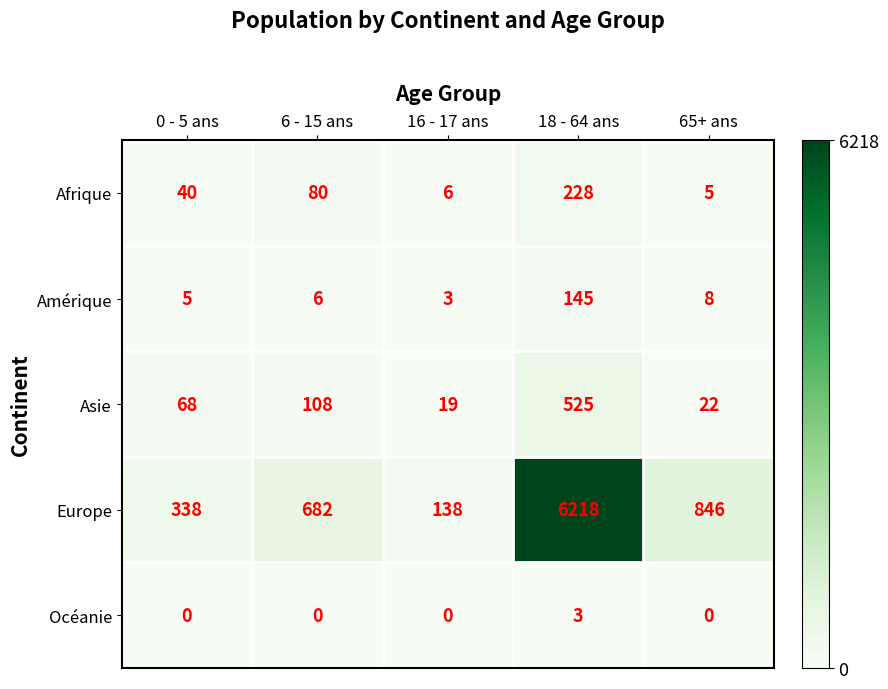

What is the average value of the Europe series?

1644